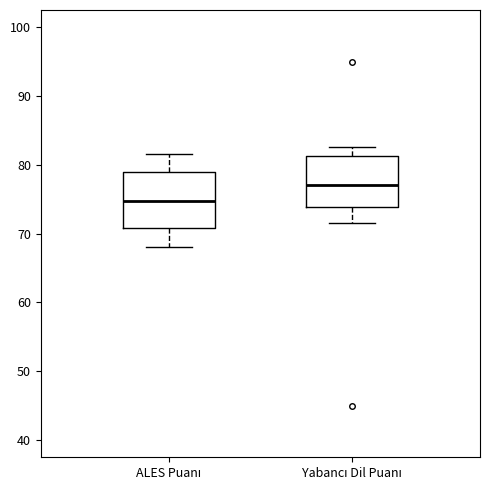

Where does the upper whisker of the box for ALES Puanı end on the y-axis? The values are not printed on the chart, so give them approximately, as read against the axis.

82